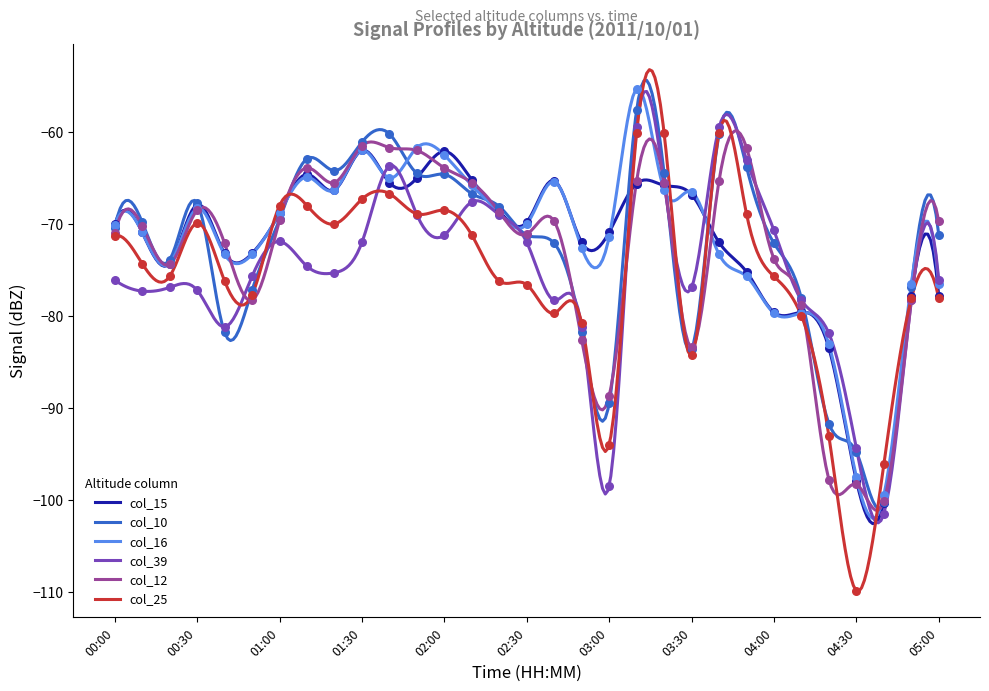

At how many categories does at least one series exceed -92?

29